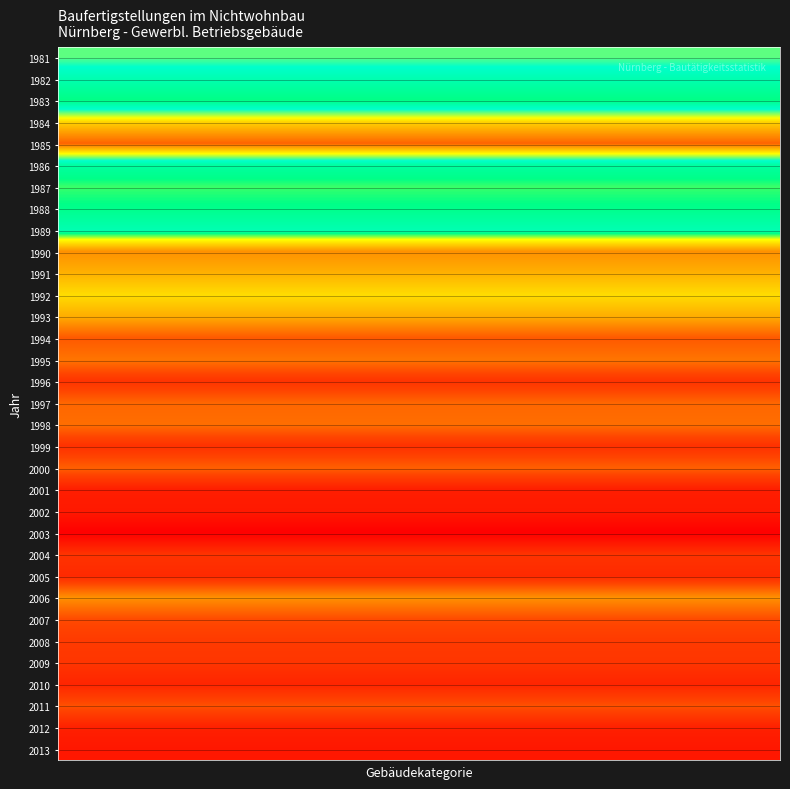

Reading left to right, extract all data points from this chart.

1981: 142	142	142	142	142	142	142	142	142	142	142	142	142	142	142	142	142	142	142	142
1982: 131	131	131	131	131	131	131	131	131	131	131	131	131	131	131	131	131	131	131	131
1983: 122	122	122	122	122	122	122	122	122	122	122	122	122	122	122	122	122	122	122	122
1984: 157	157	157	157	157	157	157	157	157	157	157	157	157	157	157	157	157	157	157	157
1985: 173	173	173	173	173	173	173	173	173	173	173	173	173	173	173	173	173	173	173	173
1986: 128	128	128	128	128	128	128	128	128	128	128	128	128	128	128	128	128	128	128	128
1987: 119	119	119	119	119	119	119	119	119	119	119	119	119	119	119	119	119	119	119	119
1988: 123	123	123	123	123	123	123	123	123	123	123	123	123	123	123	123	123	123	123	123
1989: 131	131	131	131	131	131	131	131	131	131	131	131	131	131	131	131	131	131	131	131
1990: 79	79	79	79	79	79	79	79	79	79	79	79	79	79	79	79	79	79	79	79
1991: 88	88	88	88	88	88	88	88	88	88	88	88	88	88	88	88	88	88	88	88
1992: 99	99	99	99	99	99	99	99	99	99	99	99	99	99	99	99	99	99	99	99
1993: 87	87	87	87	87	87	87	87	87	87	87	87	87	87	87	87	87	87	87	87
1994: 63	63	63	63	63	63	63	63	63	63	63	63	63	63	63	63	63	63	63	63
1995: 71	71	71	71	71	71	71	71	71	71	71	71	71	71	71	71	71	71	71	71
1996: 50	50	50	50	50	50	50	50	50	50	50	50	50	50	50	50	50	50	50	50
1997: 67	67	67	67	67	67	67	67	67	67	67	67	67	67	67	67	67	67	67	67
1998: 69	69	69	69	69	69	69	69	69	69	69	69	69	69	69	69	69	69	69	69
1999: 49	49	49	49	49	49	49	49	49	49	49	49	49	49	49	49	49	49	49	49
2000: 65	65	65	65	65	65	65	65	65	65	65	65	65	65	65	65	65	65	65	65
2001: 41	41	41	41	41	41	41	41	41	41	41	41	41	41	41	41	41	41	41	41
2002: 39	39	39	39	39	39	39	39	39	39	39	39	39	39	39	39	39	39	39	39
2003: 28	28	28	28	28	28	28	28	28	28	28	28	28	28	28	28	28	28	28	28
2004: 50	50	50	50	50	50	50	50	50	50	50	50	50	50	50	50	50	50	50	50
2005: 46	46	46	46	46	46	46	46	46	46	46	46	46	46	46	46	46	46	46	46
2006: 79	79	79	79	79	79	79	79	79	79	79	79	79	79	79	79	79	79	79	79
2007: 59	59	59	59	59	59	59	59	59	59	59	59	59	59	59	59	59	59	59	59
2008: 53	53	53	53	53	53	53	53	53	53	53	53	53	53	53	53	53	53	53	53
2009: 51	51	51	51	51	51	51	51	51	51	51	51	51	51	51	51	51	51	51	51
2010: 44	44	44	44	44	44	44	44	44	44	44	44	44	44	44	44	44	44	44	44
2011: 61	61	61	61	61	61	61	61	61	61	61	61	61	61	61	61	61	61	61	61
2012: 42	42	42	42	42	42	42	42	42	42	42	42	42	42	42	42	42	42	42	42
2013: 38	38	38	38	38	38	38	38	38	38	38	38	38	38	38	38	38	38	38	38